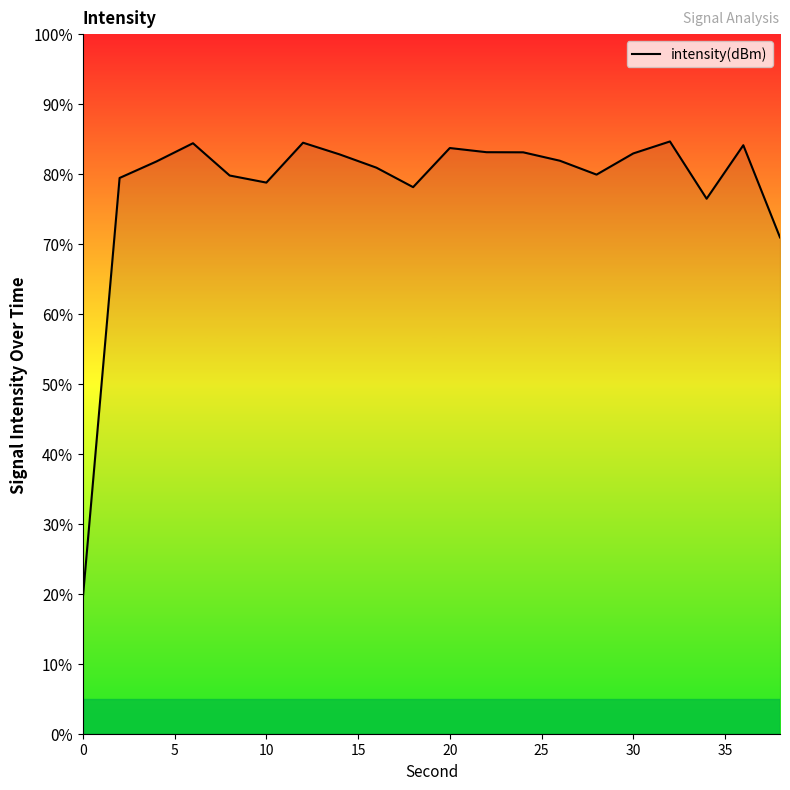

What is the difference between the maximum and minimum values?

65.2